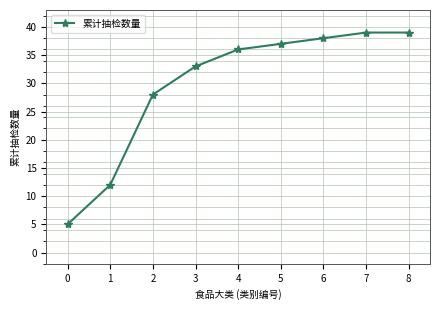

What is the smallest value displayed?

5